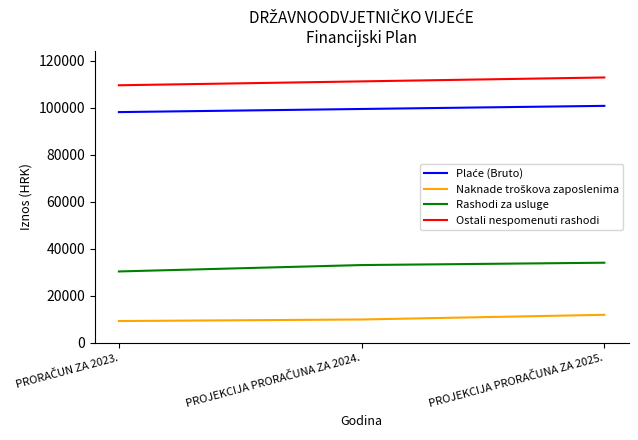

What is the minimum value shown in the chart?

9291